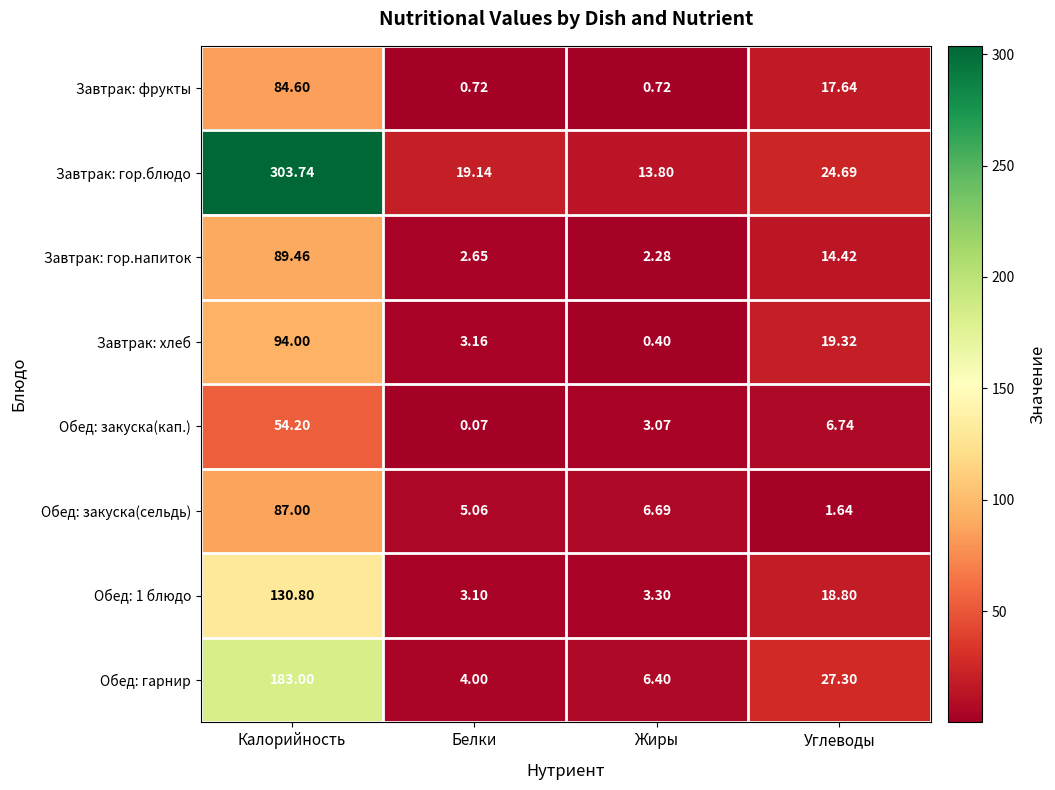

What is the greatest value displayed?

303.7